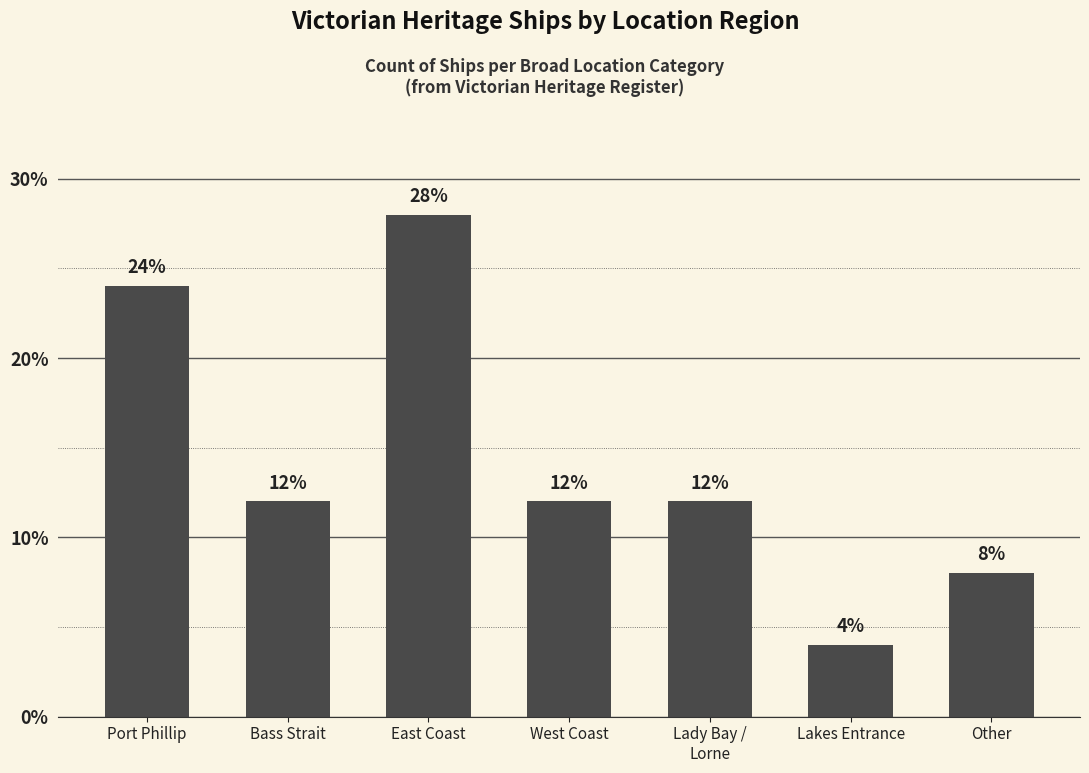

What is the average value?

14.3